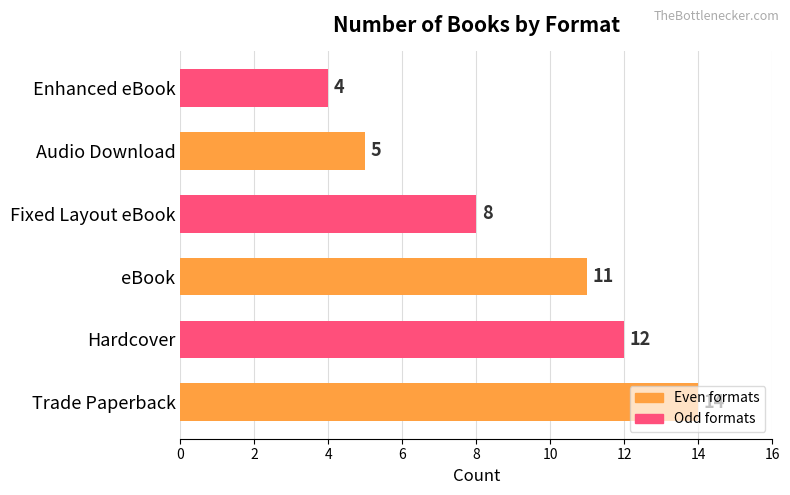

What is the smallest value displayed?

4